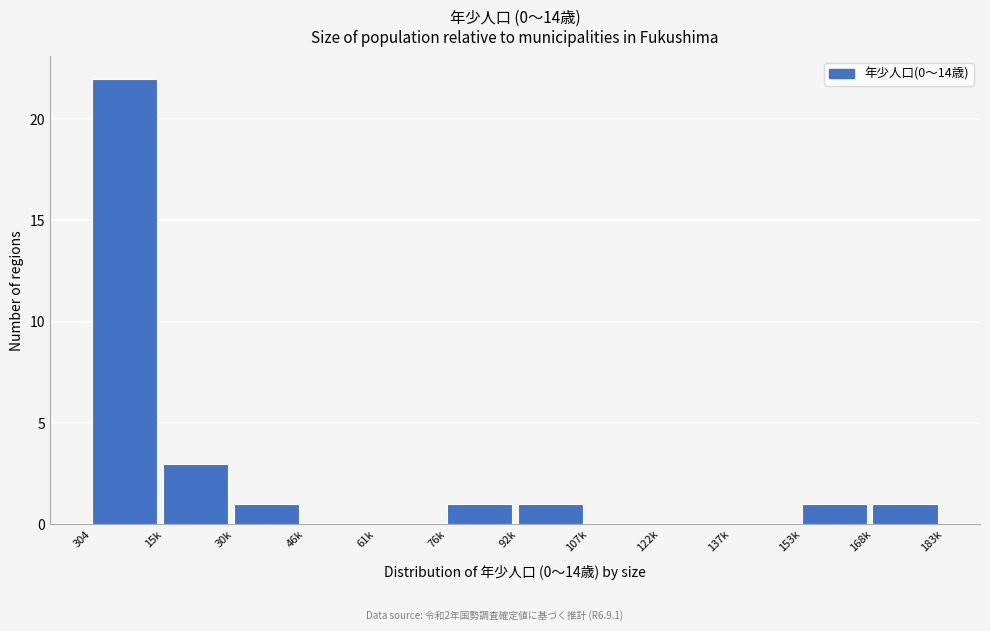

Reading left to right, list all the values displayed in this chart.

304=22	15k=3	30k=1	46k=0	61k=0	76k=1	92k=1	107k=0	122k=0	137k=0	153k=1	168k=1